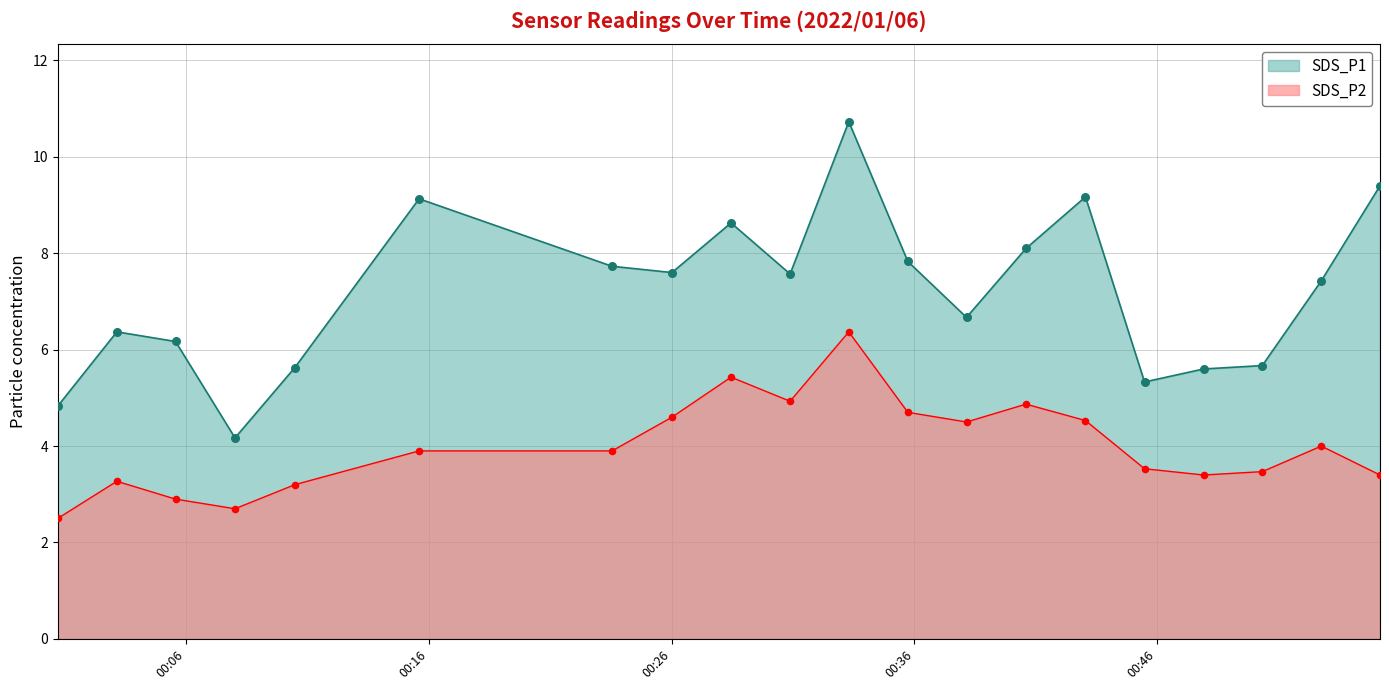

At how many categories does at least one series exceed 8?

6